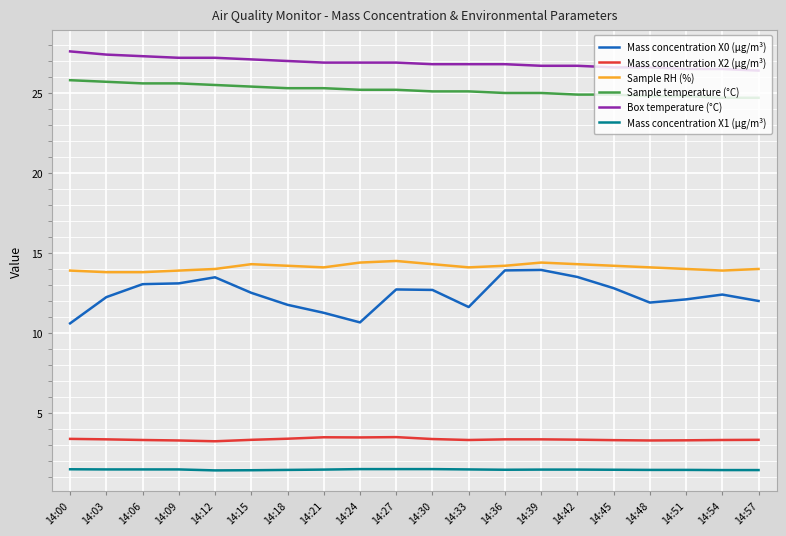

True or false: Sample temperature (°C) and Sample RH (%) cross at least once.

False